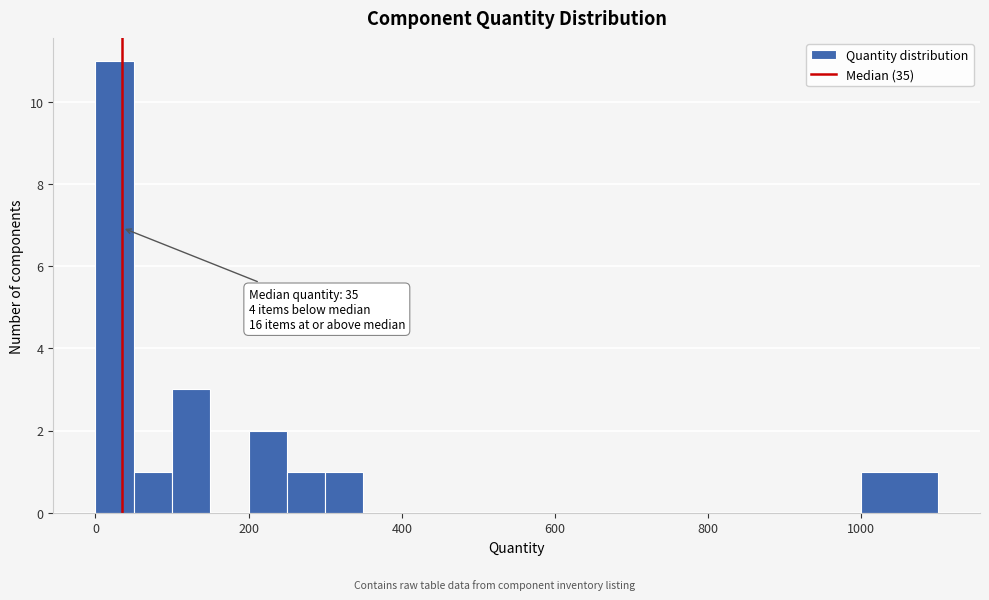

Read against the x-axis, roughly where is the centre of the tallest bar?

20